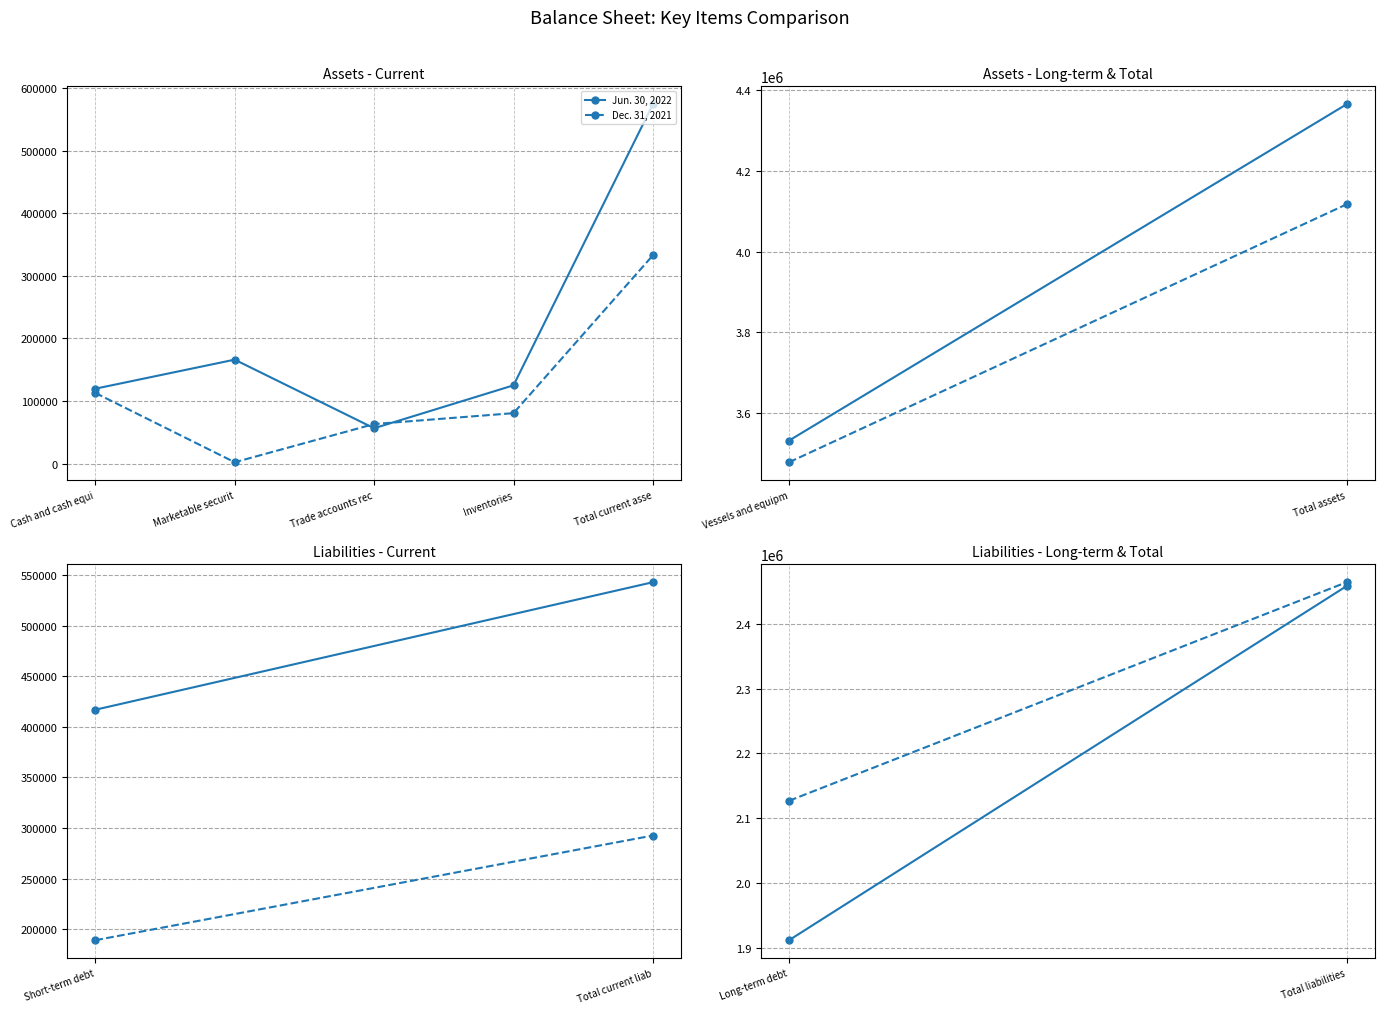

True or false: Jun. 30, 2022 has a value of 831000 at Marketable securit.

False